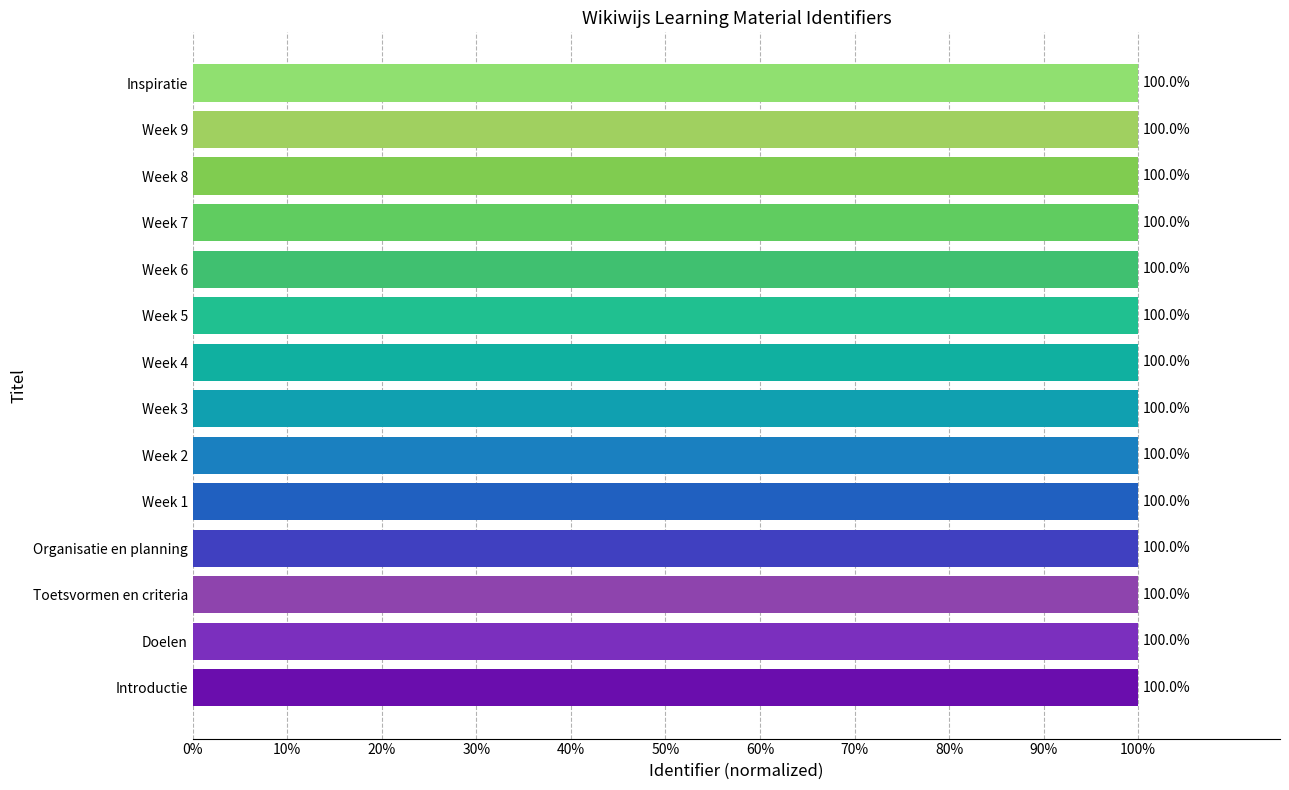

Does the chart contain any negative values?

No